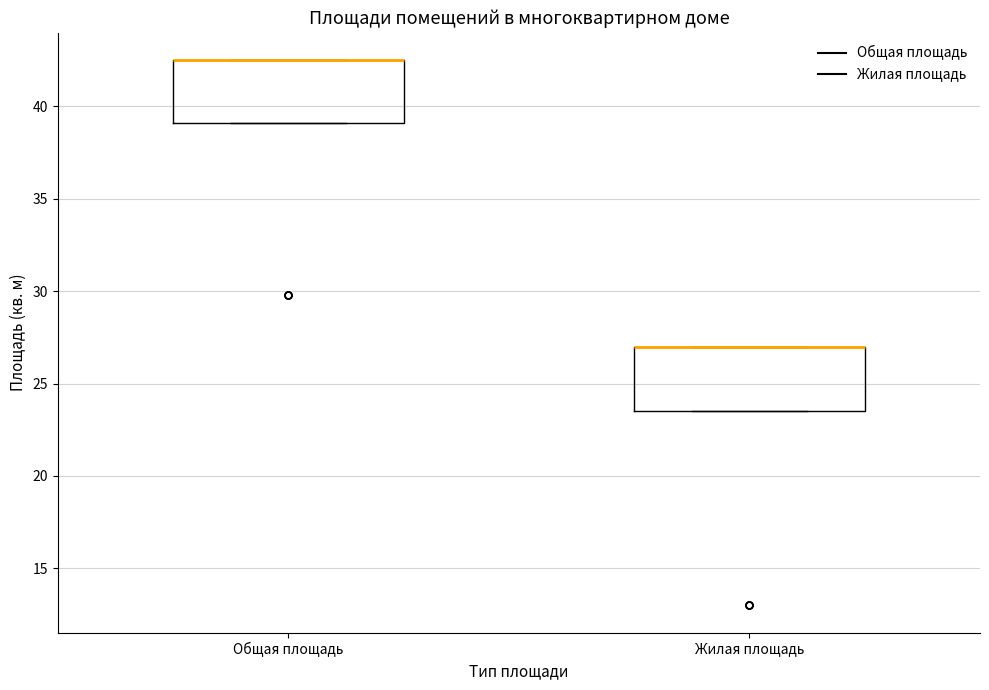

Reading left to right, transcribe this box plot: for each box, give where its median line is, the range the box spans, and where its two whiskers end, as read against the y-axis. The values are not printed on the chart, so give them approximately, as read against the axis.

Общая площадь: median 42.5 (drawn on the box's upper edge), box 39.0 to 42.5, whiskers 39.0 to 42.5
Жилая площадь: median 27.0 (drawn on the box's upper edge), box 23.5 to 27.0, whiskers 23.5 to 27.0